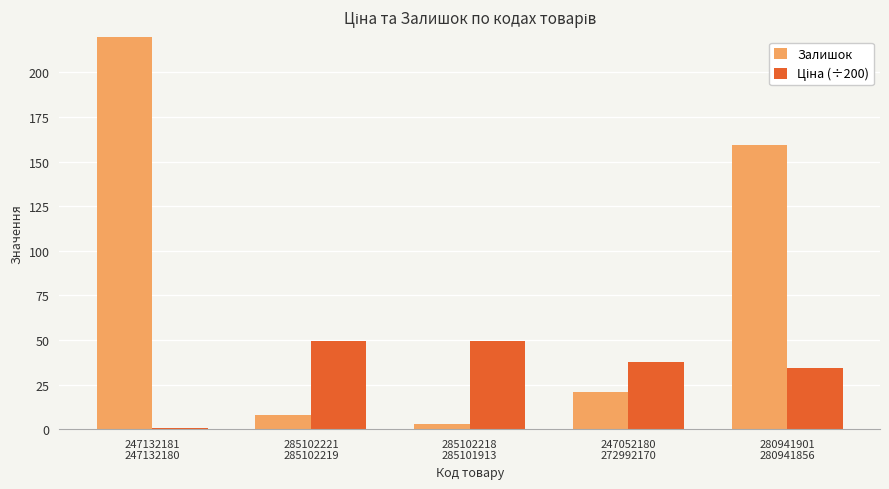

What is the label of the 5th bar from the left?

280941901
280941856